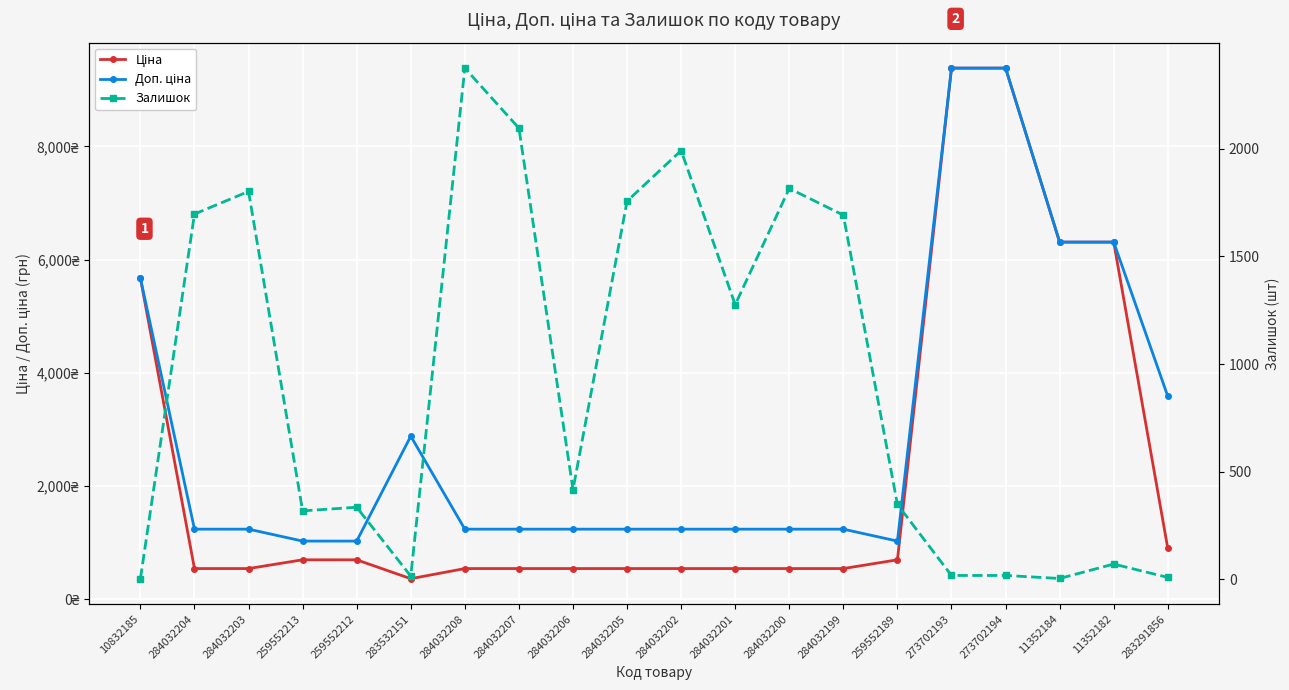

The Залишок series shows 335.0 at 259552212. True or false?

True